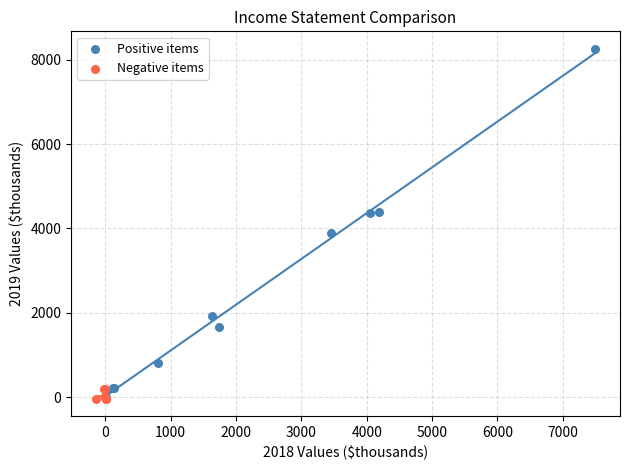

What are all the series names shown in the legend?

Positive items, Negative items